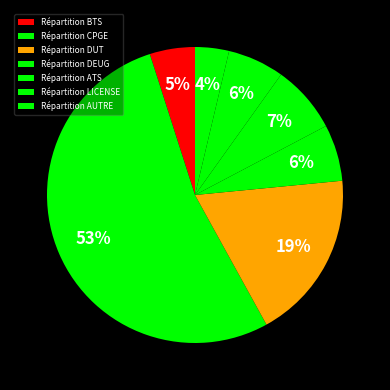

Approximately how many times larger is the value at Répartition ATS compared to Répartition BTS?

1.5